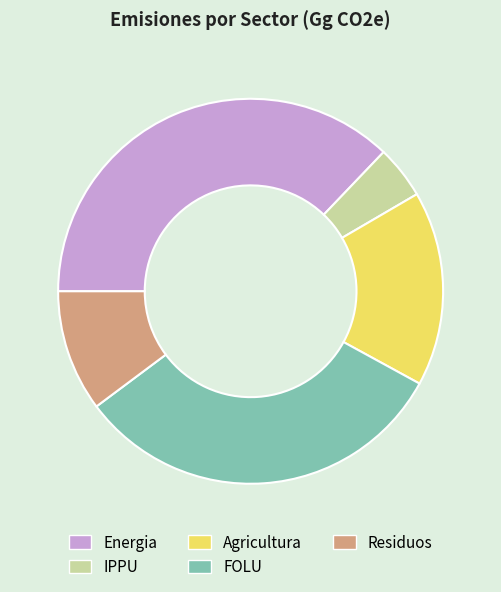

Is IPPU the majority of the pie?

No